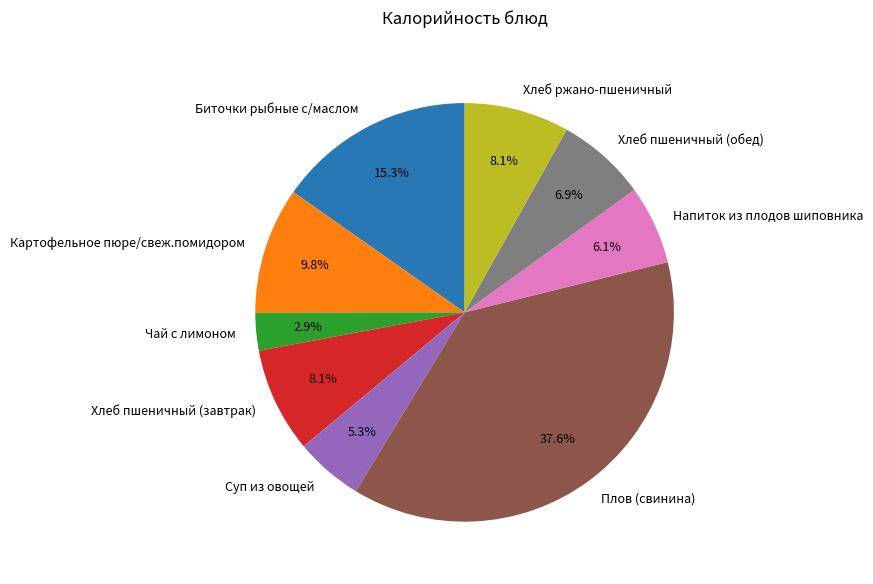

What is the smallest slice in the pie chart?

Чай с лимоном